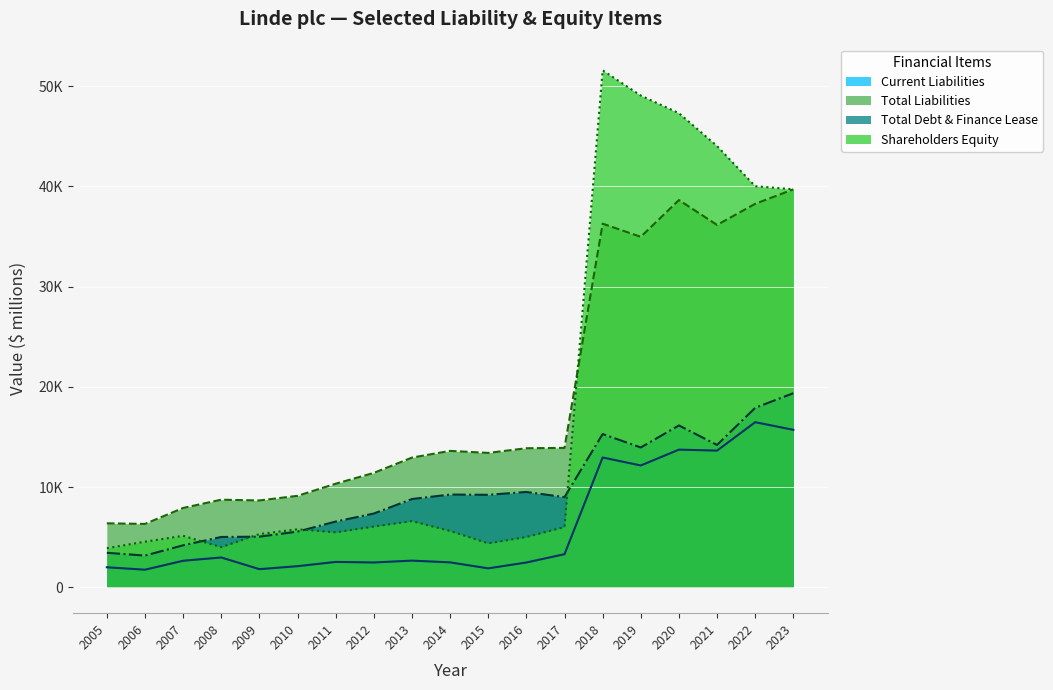

Reading left to right, transcribe all the data shown in this chart.

Current Liabilities: 2001	1758	2650	2979	1813	2110	2535	2479	2664	2490	1893	2478	3307	12956	12160	13740	13643	16479	15717
Total Liabilities: 6387	6326	7919	8743	8669	9129	10339	11417	12945	13616	13413	13880	13914	36290	34977	38647	36164	38271	39716
Total Debt & Finance Lease: 3447	3167	4192	5025	5055	5557	6562	7362	8811	9258	9231	9515	9000	15296	13956	16154	14207	17914	19373
Shareholders Equity: 3902	4554	5142	4009	5315	5792	5488	6064	6609	5623	4389	5021	6018	51596	49074	47317	44035	40028	39720